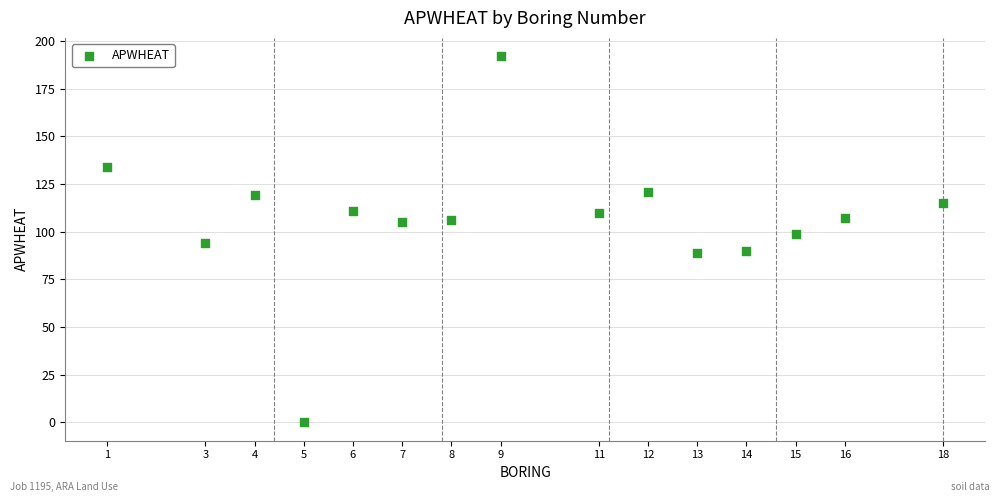

What is the range of X values (max minus min)?

17